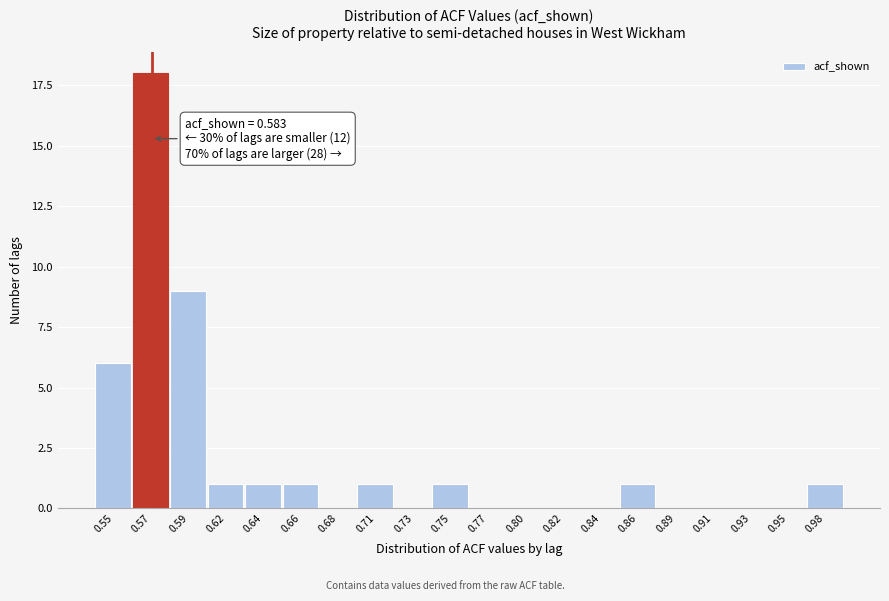

Reading left to right, transcribe all the data shown in this chart.

0.55=6	0.57=18	0.59=9	0.62=1	0.64=1	0.66=1	0.68=0	0.71=1	0.73=0	0.75=1	0.77=0	0.80=0	0.82=0	0.84=0	0.86=1	0.89=0	0.91=0	0.93=0	0.95=0	0.98=1